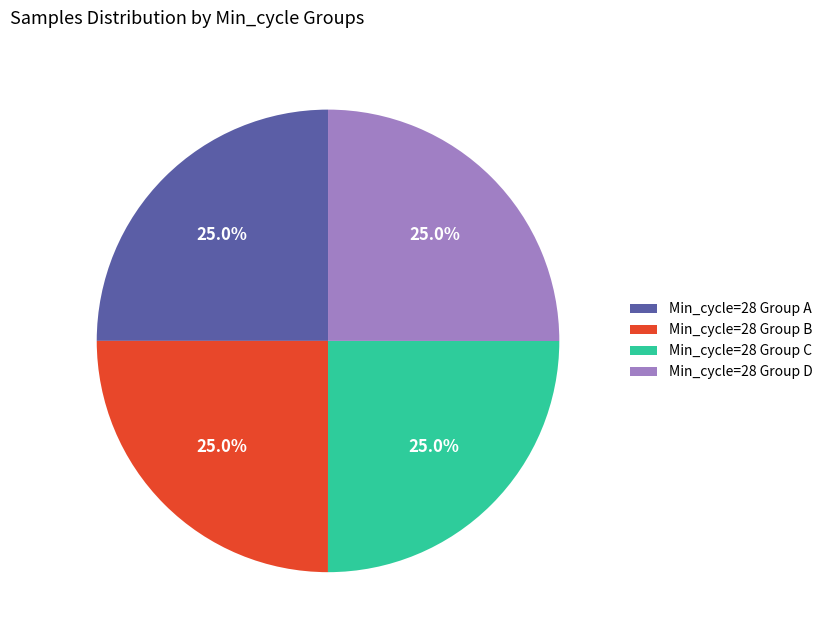

To the nearest percent, what is the average slice percentage?

25%